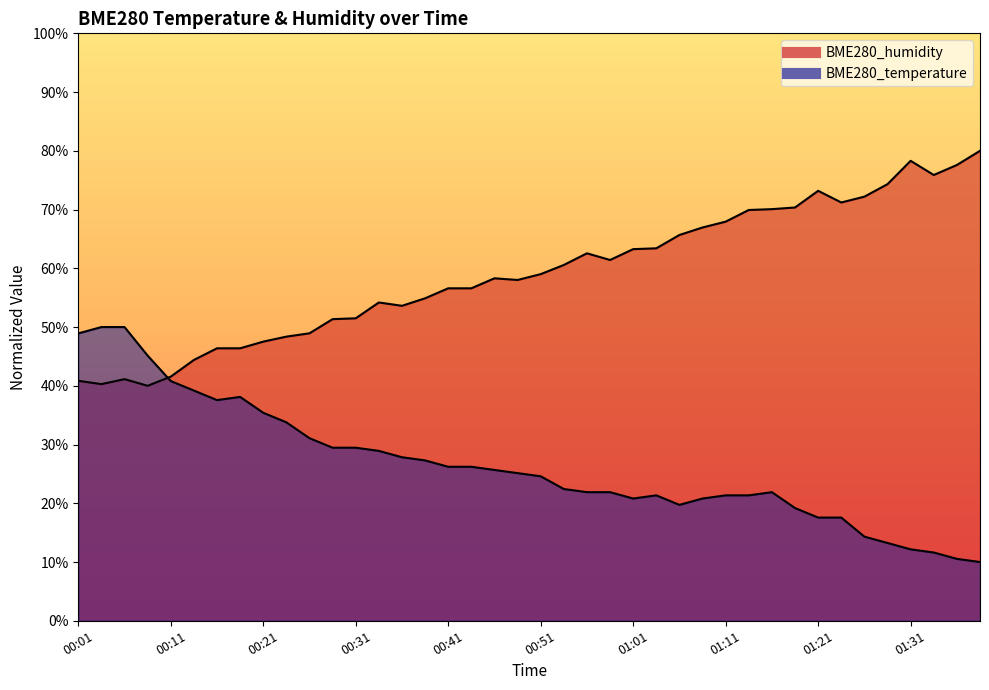

Is it true that BME280_temperature equals 27.3 at 00:38?

True